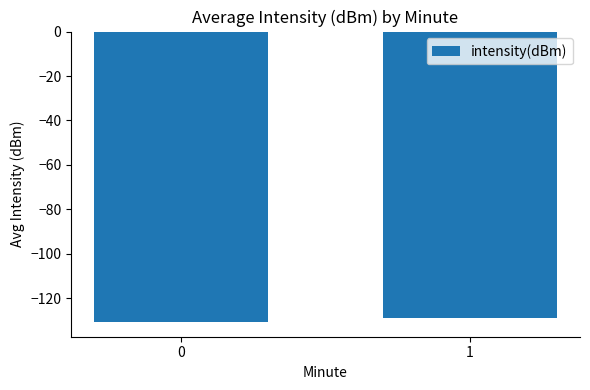

What is the average value?

-129.7